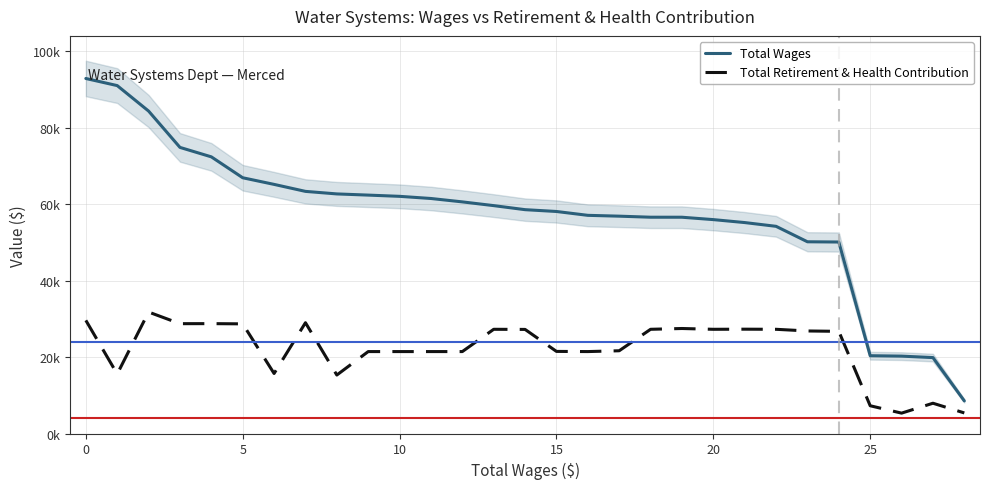

How many data points does each series have?

29